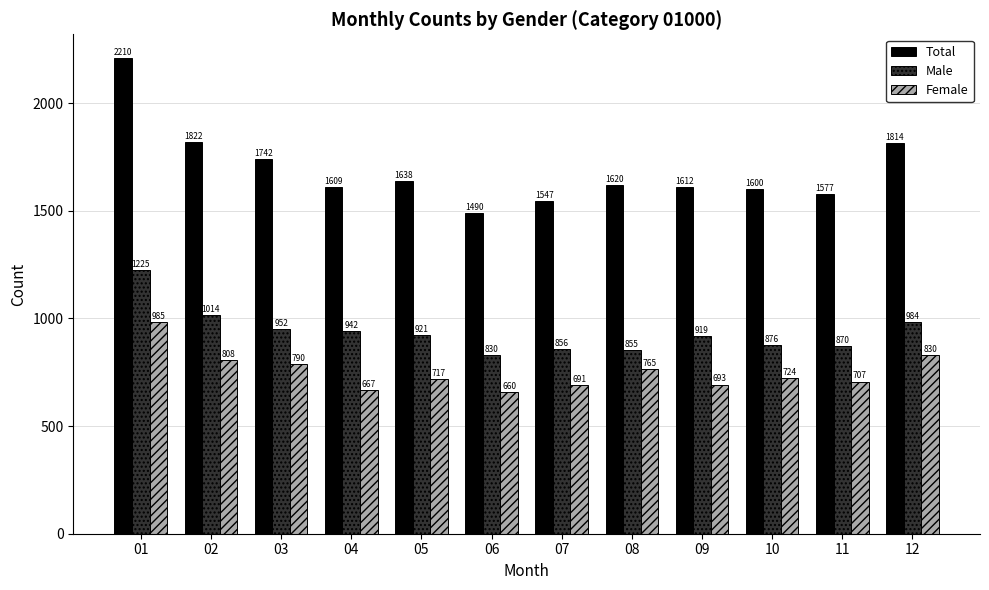

At which label does Female reach its minimum?

06